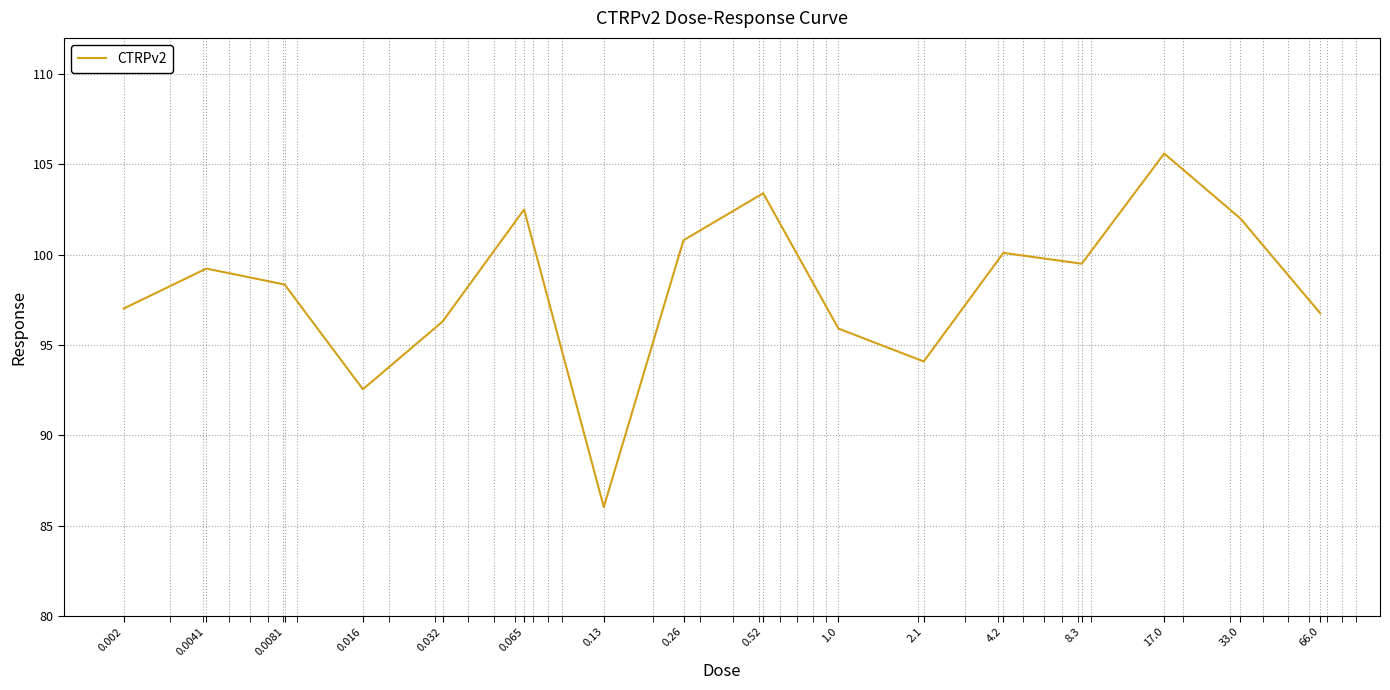

What is the maximum value shown in the chart?

105.6